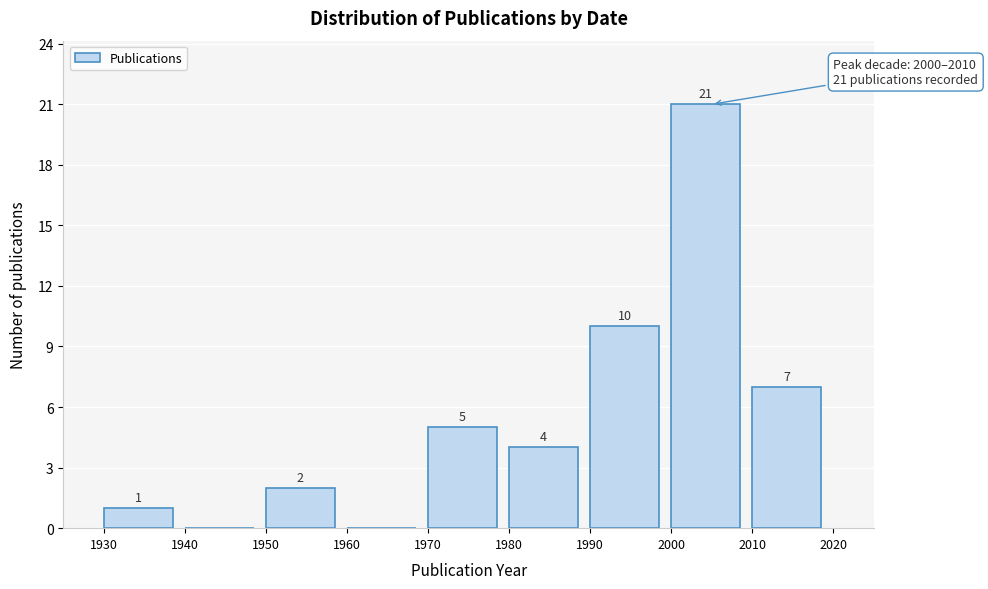

Which range on the x-axis has the tallest bar?

2000 to 2010